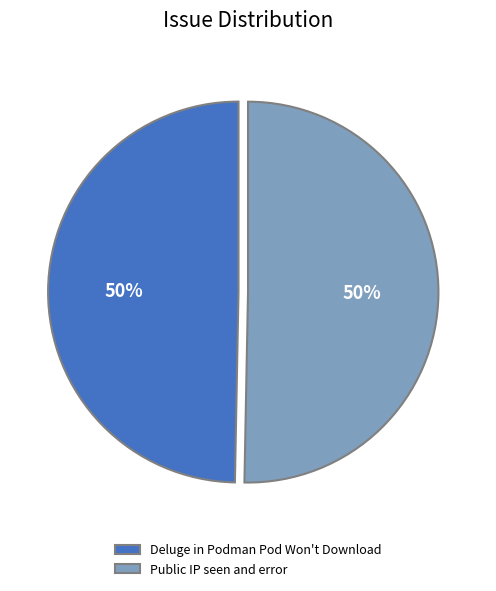

What percentage is the Deluge in Podman Pod Won't Download slice, to the nearest percent?

50%